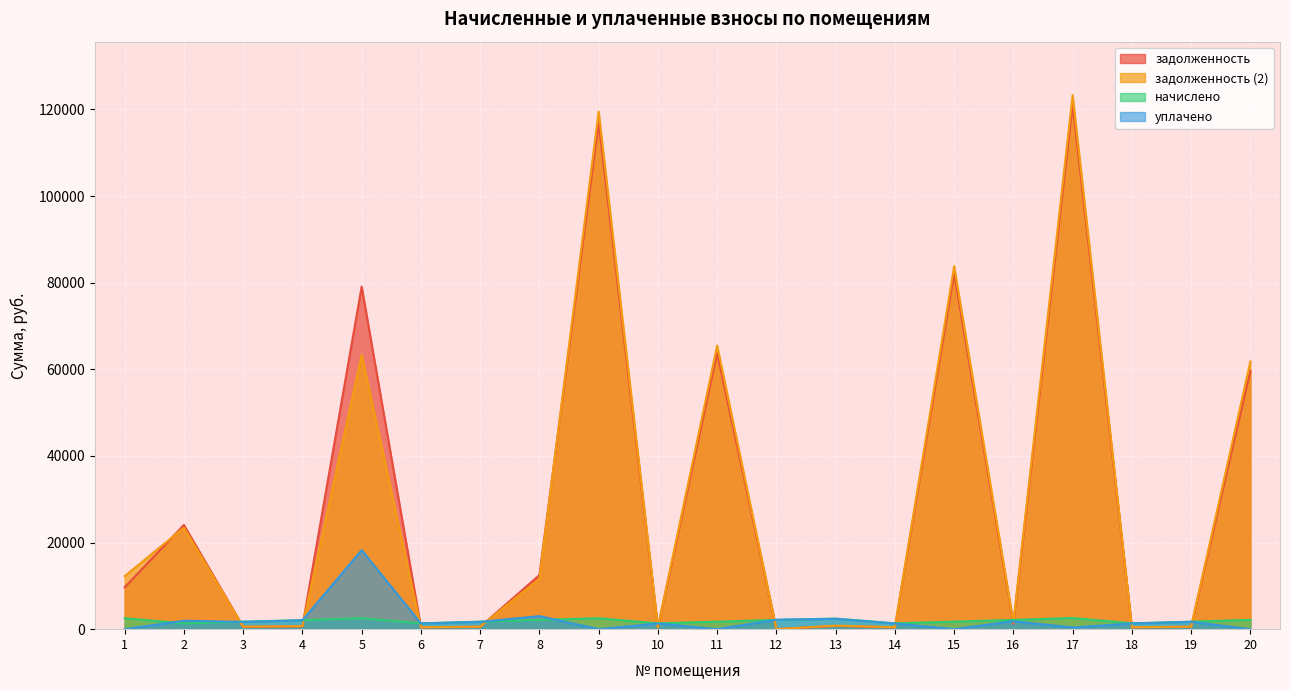

At which category is the sum across all series the highest?

17